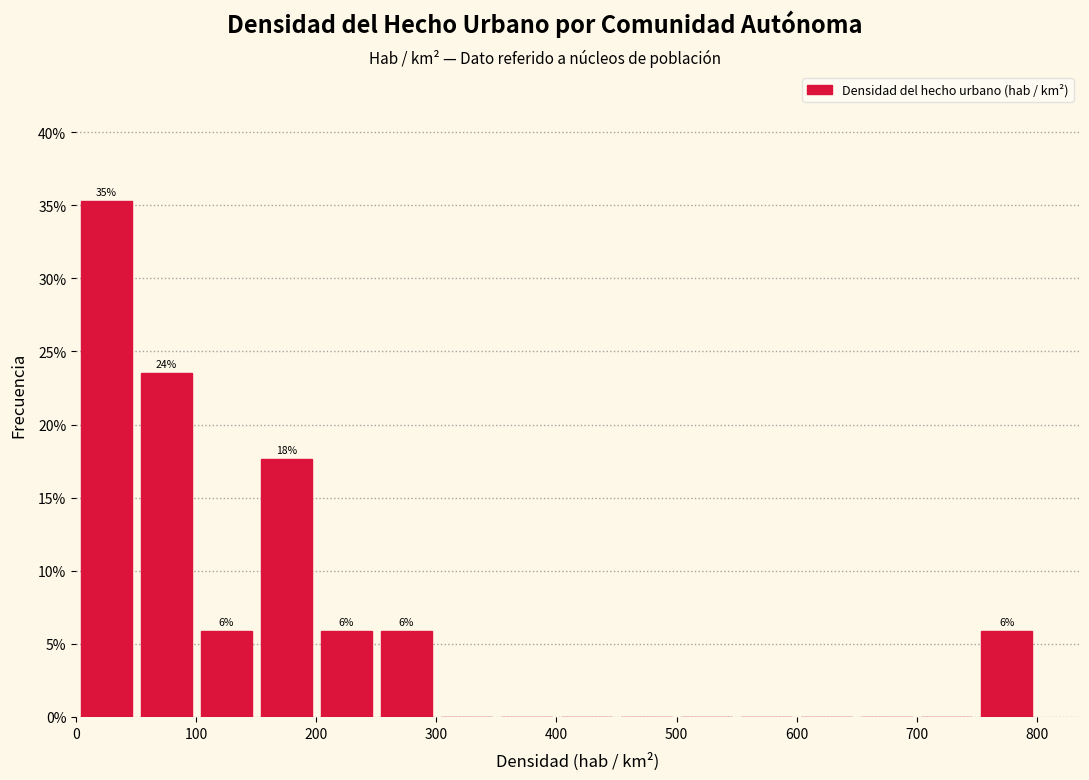

Over which range of the x-axis is the bar tallest?

0 to 50